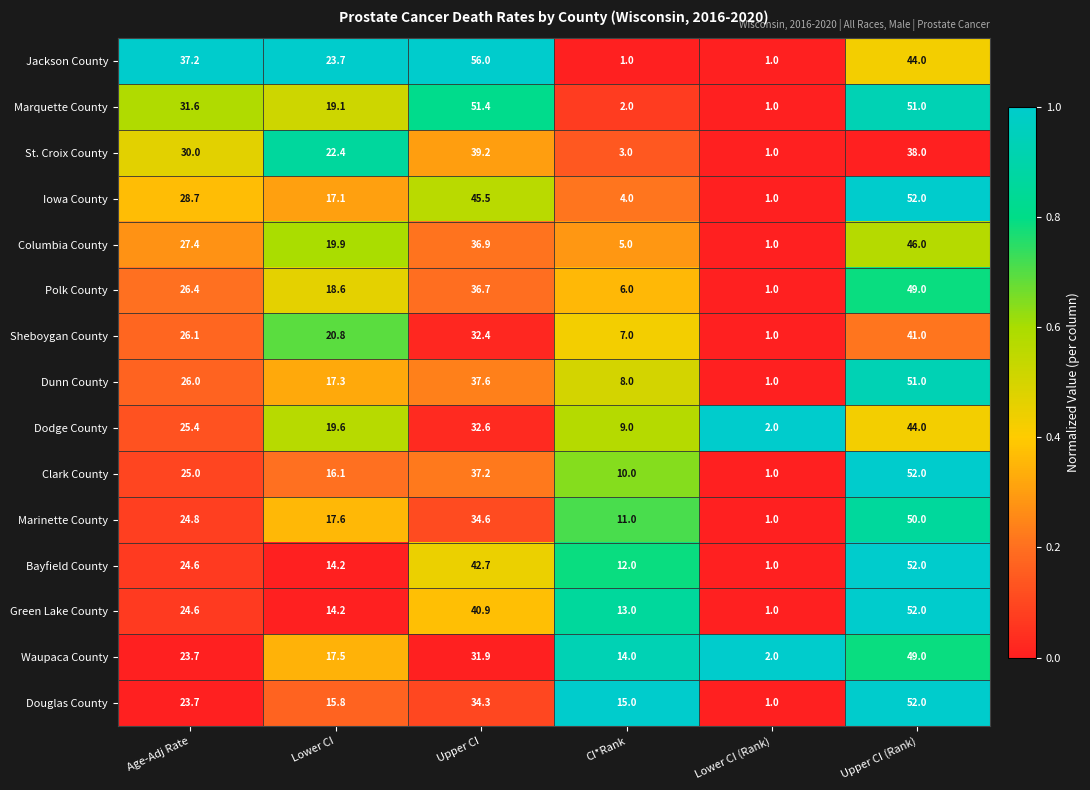

True or false: Polk County has a value of 24.9 at Upper CI (Rank).

False